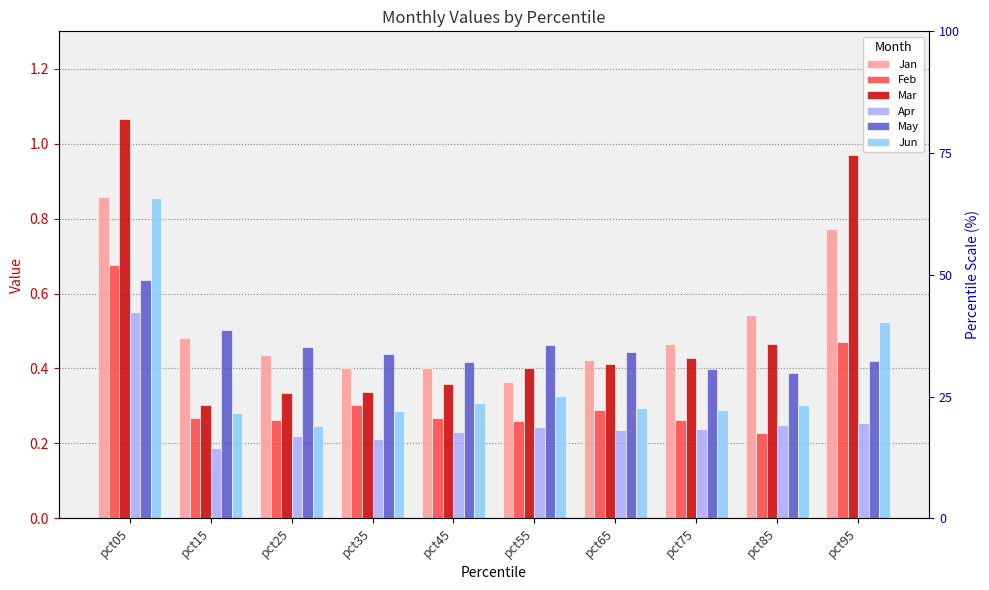

What is the approximate value of Feb at pct55?

0.3